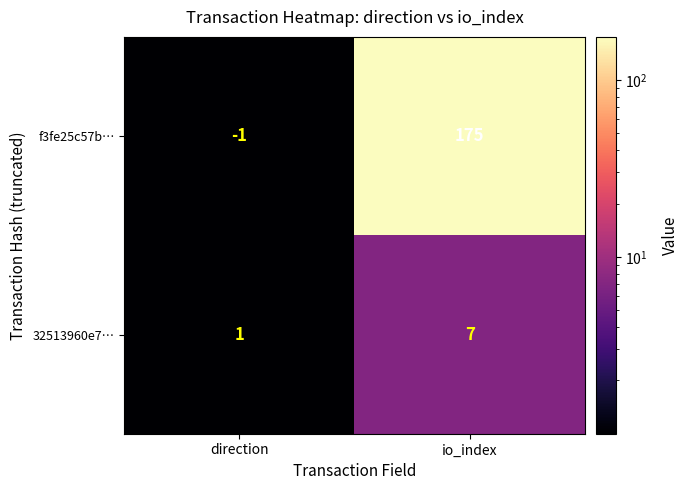

At how many categories does at least one series exceed 120?

1